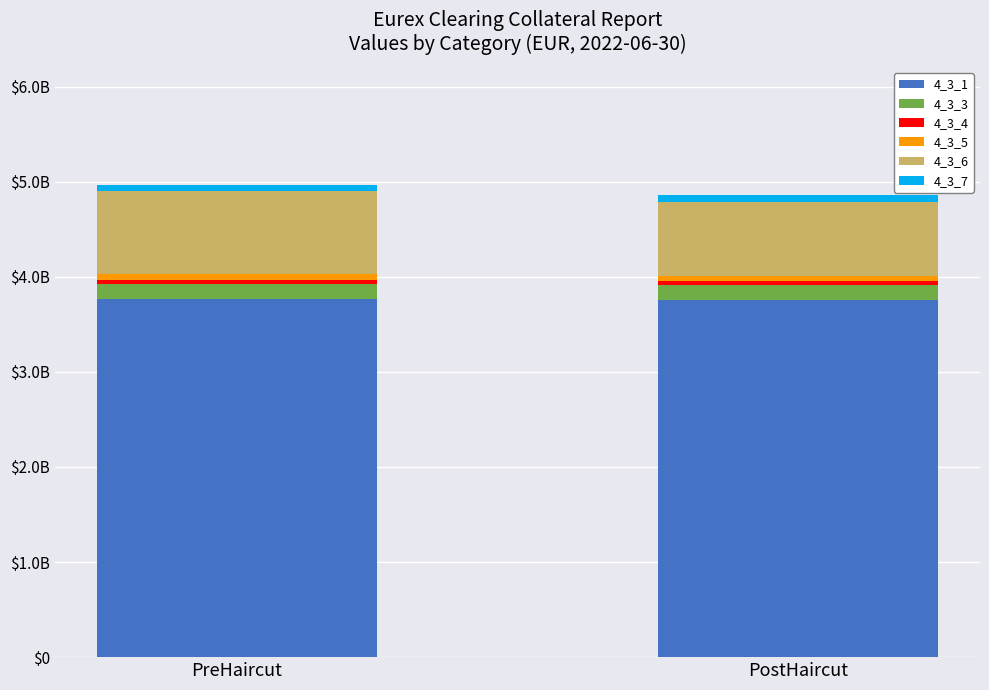

What are all the series names shown in the legend?

4_3_1, 4_3_3, 4_3_4, 4_3_5, 4_3_6, 4_3_7